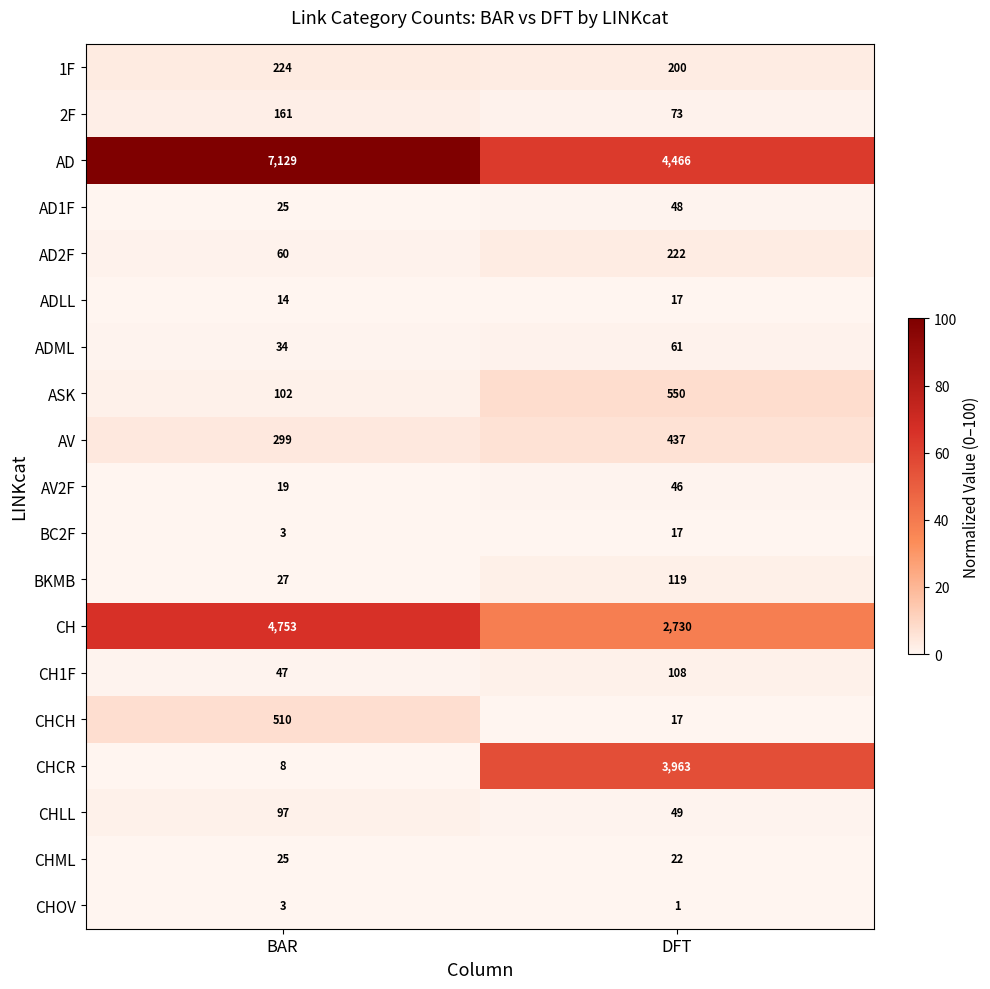

Which series has the largest total across all categories?

AD